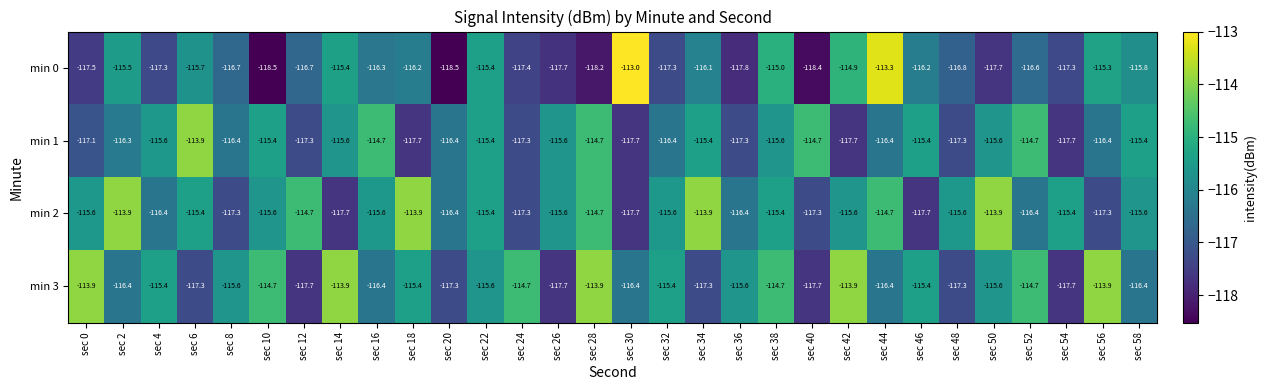

Which series has the largest total across all categories?

min 2